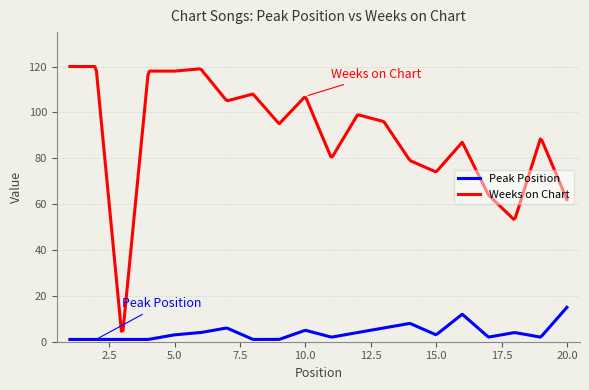

List the series in order of their peak value, lowest first.

Peak Position, Weeks on Chart